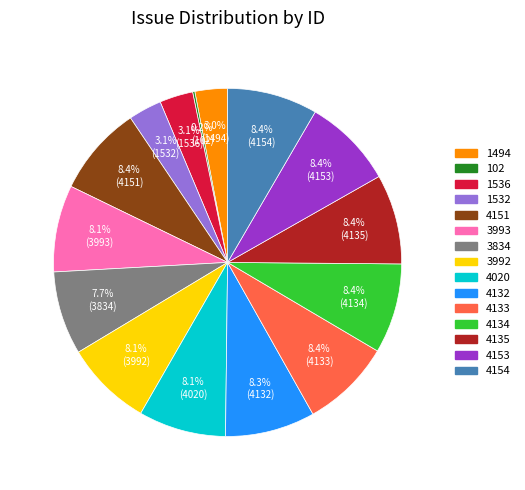

To the nearest percent, what portion does 4154 represent?

8%